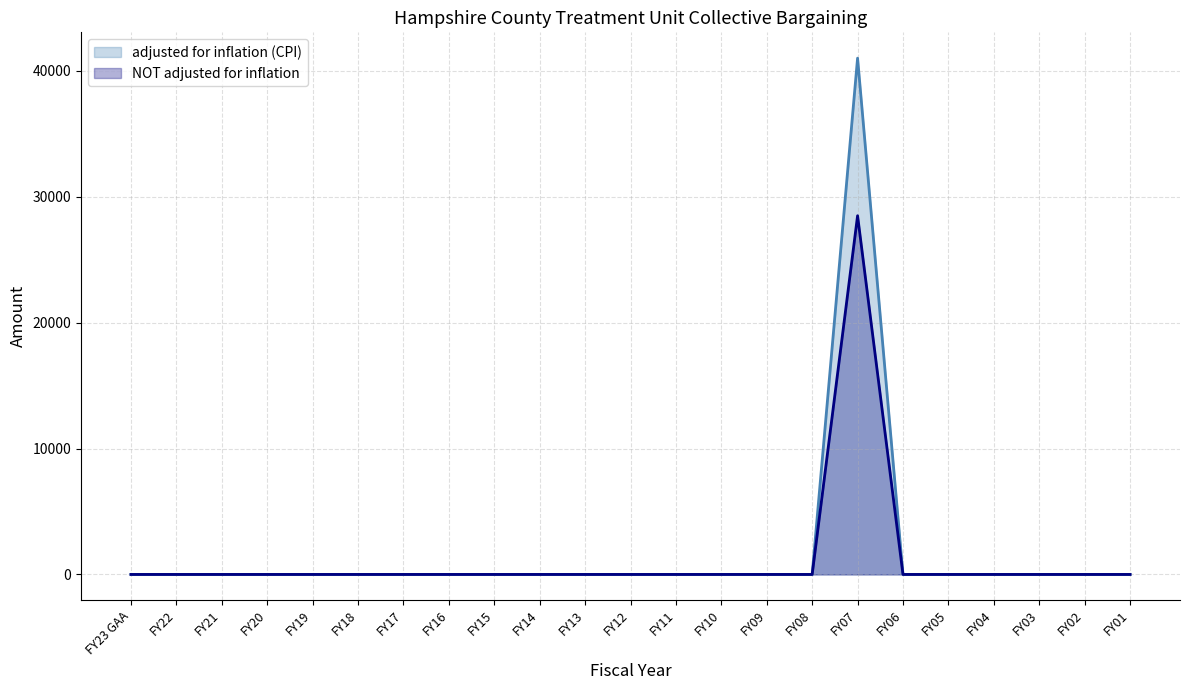

How many data points does each series have?

23